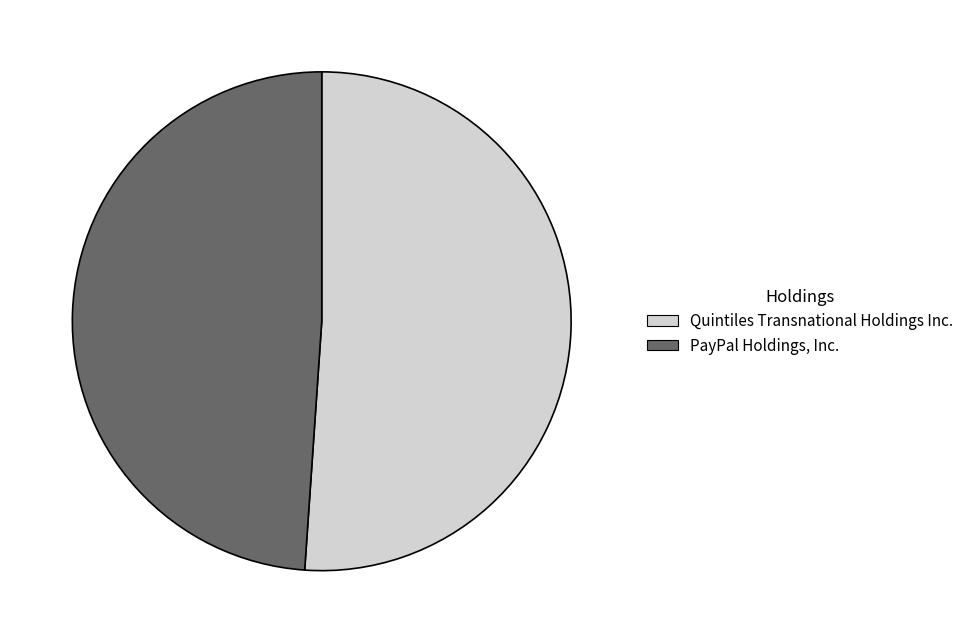

Count the number of slices in the pie.

2